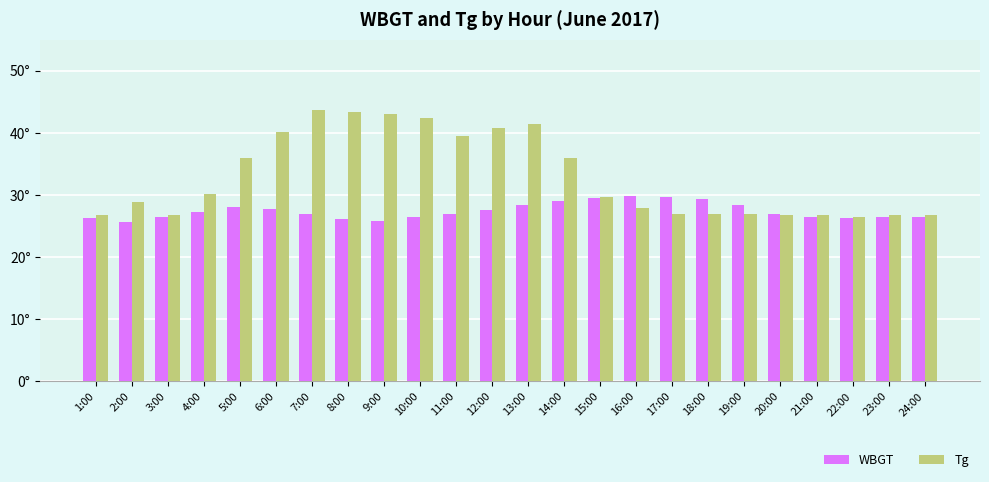

Reading right to left, what are all the values shown in this chart?

WBGT: 26.5	26.4	26.3	26.4	26.9	28.4	29.3	29.7	29.8	29.5	29.1	28.3	27.5	27.0	26.4	25.8	26.1	26.9	27.8	28.1	27.2	26.5	25.7	26.3
Tg: 26.8	26.8	26.5	26.8	26.8	27.0	27.0	26.9	27.9	29.6	36.0	41.5	40.7	39.5	42.4	43.0	43.4	43.6	40.1	35.9	30.2	26.8	28.9	26.8